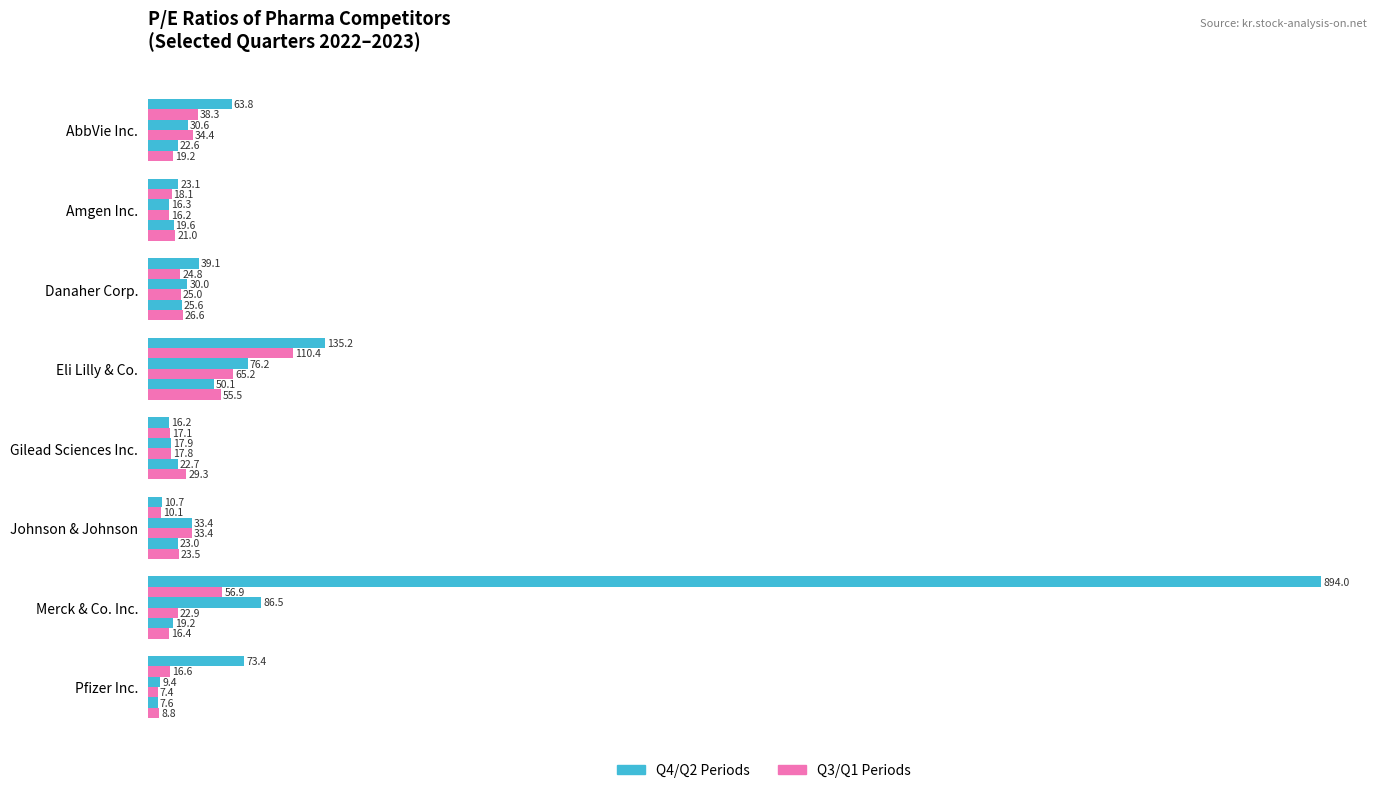

Reading left to right, what are all the values shown in this chart?

2023-12-31: 63.8	23.1	39.1	135.2	16.2	10.7	894.0	73.4
2023-09-30: 38.3	18.1	24.8	110.4	17.1	10.1	56.9	16.6
2023-06-30: 30.6	16.3	30.0	76.2	17.9	33.4	86.5	9.4
2023-03-31: 34.4	16.2	25.0	65.2	17.8	33.4	22.9	7.4
2022-12-31: 22.6	19.6	25.6	50.1	22.7	23.0	19.2	7.6
2022-09-30: 19.2	21.0	26.6	55.5	29.3	23.5	16.4	8.8